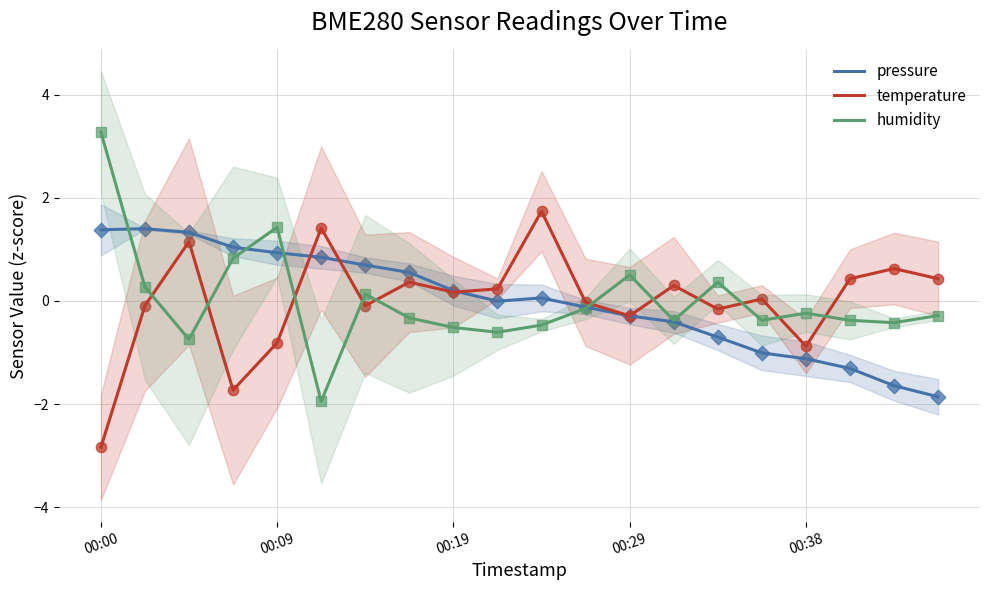

What are all the series names shown in the legend?

pressure, temperature, humidity